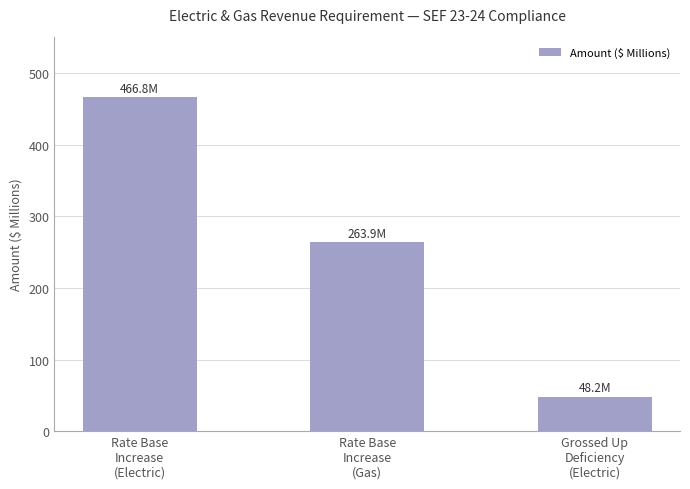

Rank the categories by value from lowest to highest.

Grossed Up
Deficiency
(Electric), Rate Base
Increase
(Gas), Rate Base
Increase
(Electric)